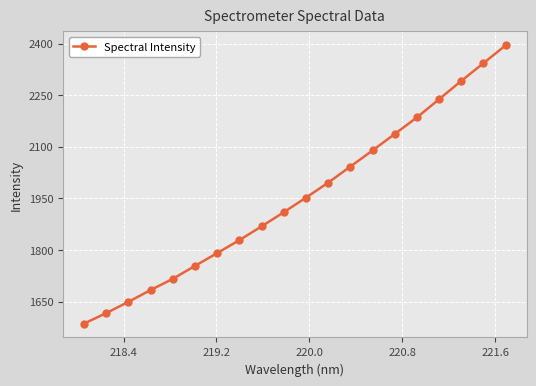

Reading left to right, extract all data points from this chart.

1585.9	1616.3	1649.2	1683.6	1716.0	1753.8	1791.0	1828.7	1868.8	1909.9	1952.3	1995.8	2042.7	2089.4	2137.4	2185.5	2238.5	2291.7	2343.4	2395.2